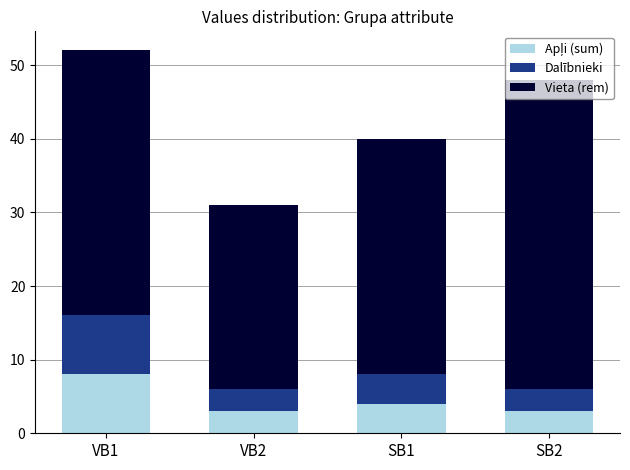

At which category is the sum across all series the highest?

VB1